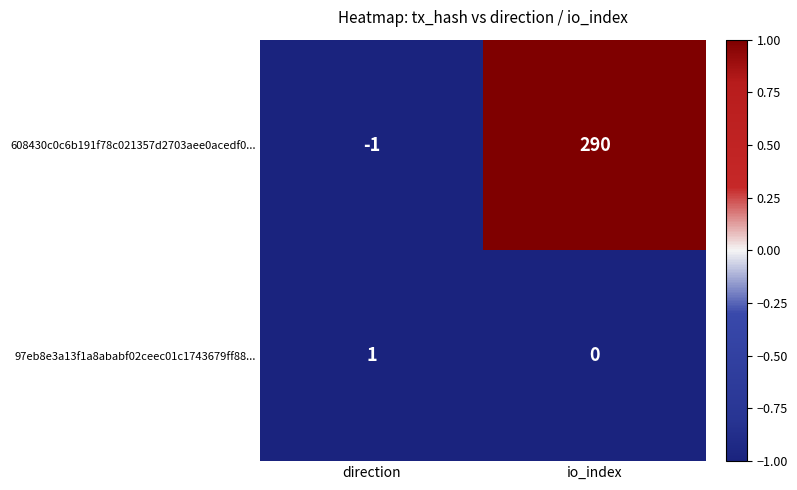

Which series has the largest total across all categories?

608430c0c6b191f78c021357d2703aee0acedf0...